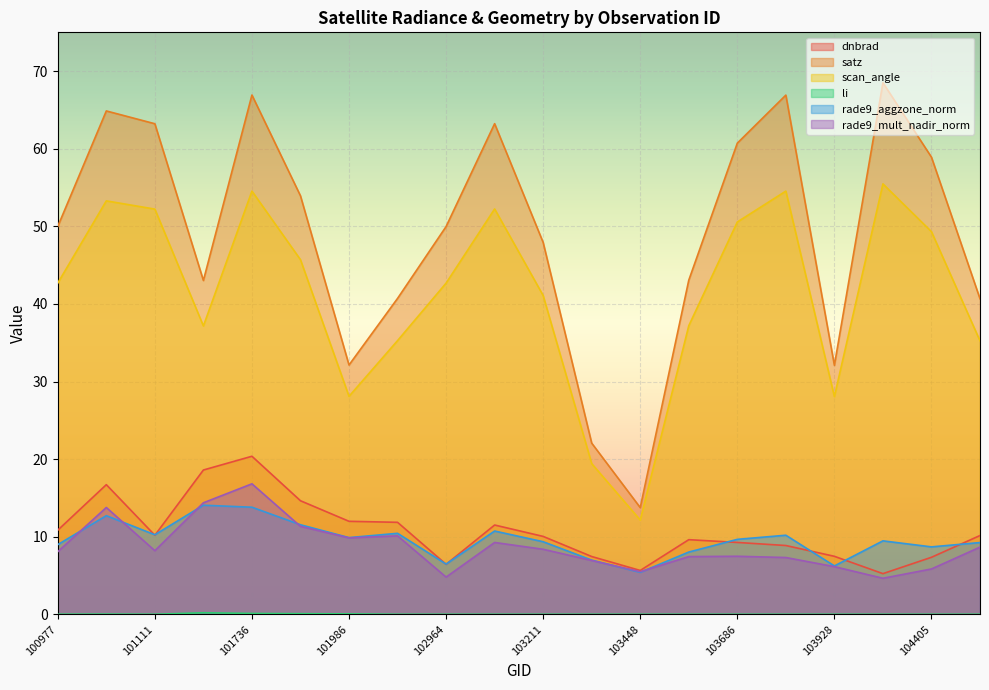

How many distinct data groups are displayed?

6